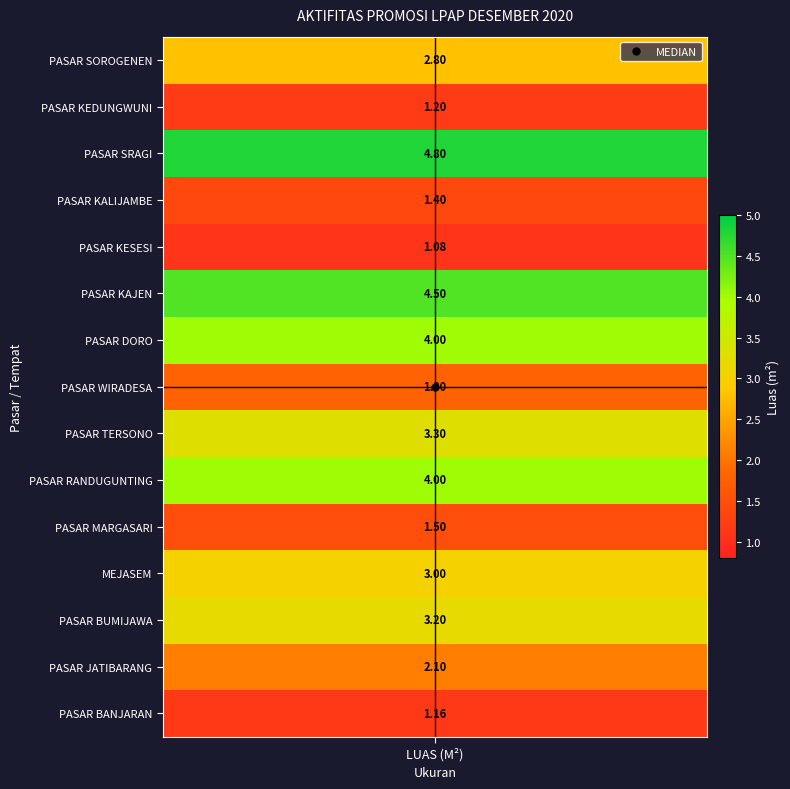

List the labels in order of value, largest first.

PASAR SRAGI, PASAR KAJEN, PASAR DORO, PASAR RANDUGUNTING, PASAR TERSONO, PASAR BUMIJAWA, MEJASEM, PASAR SOROGENEN, PASAR JATIBARANG, PASAR WIRADESA, PASAR MARGASARI, PASAR KALIJAMBE, PASAR KEDUNGWUNI, PASAR BANJARAN, PASAR KESESI